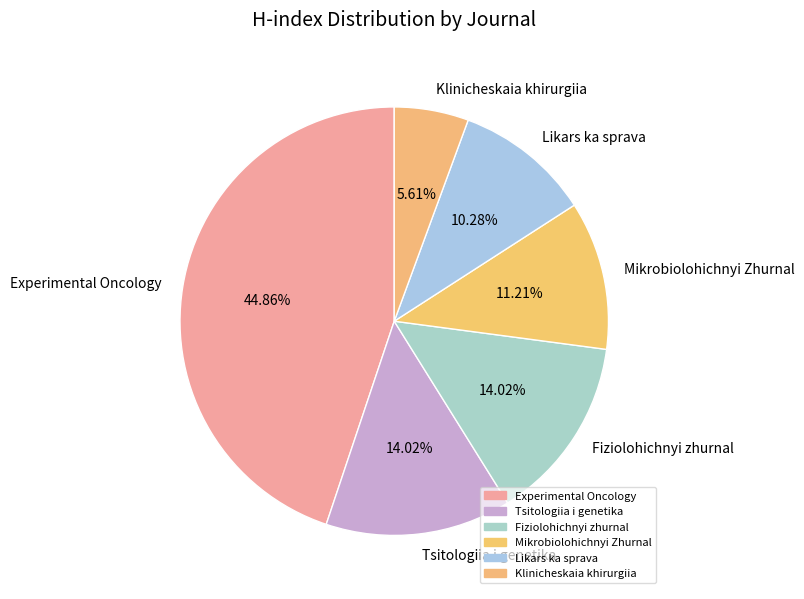

How many segments does this pie chart have?

6